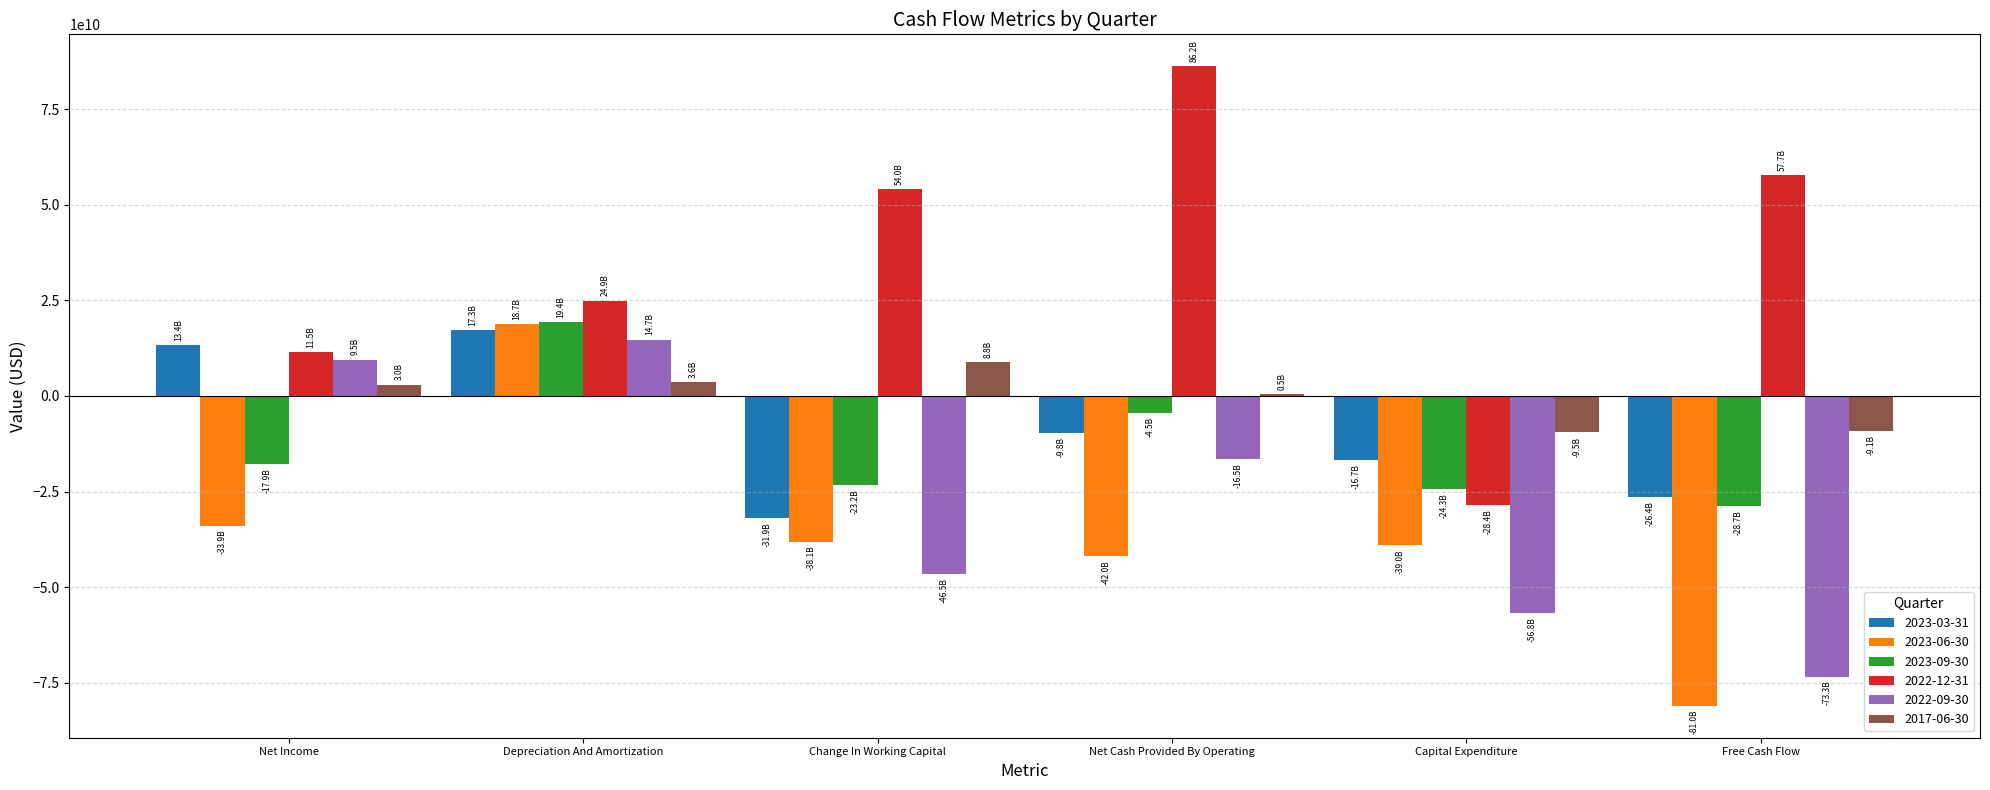

At which label does 2023-09-30 reach its peak?

Depreciation And Amortization